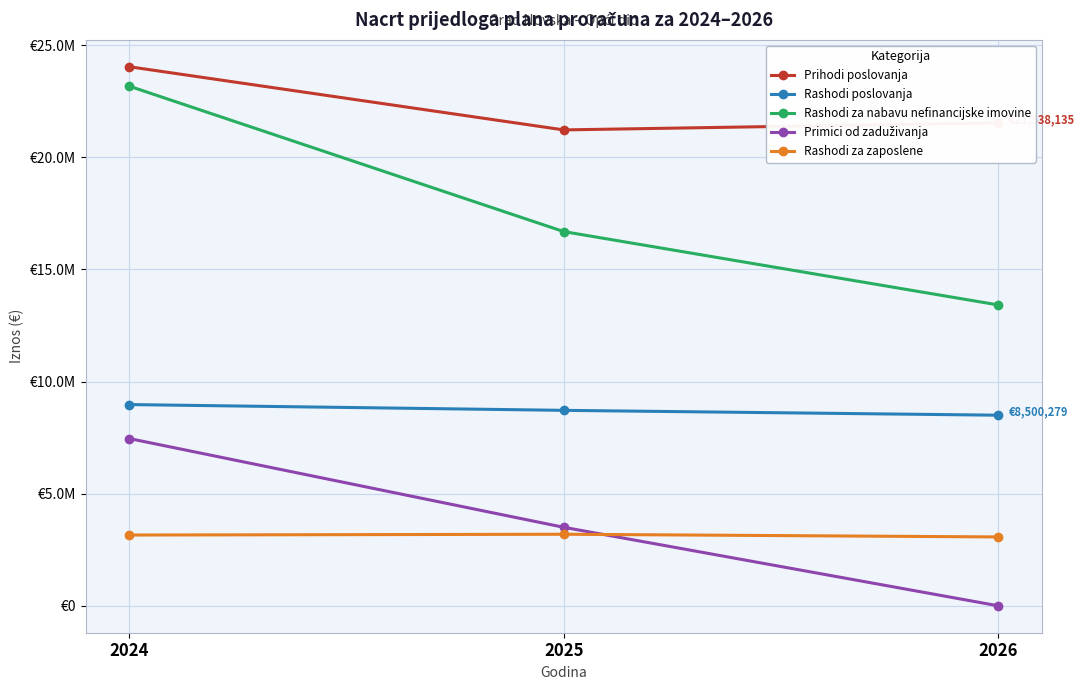

Count the Rashodi za zaposlene values in the range 3069931 to 3189931.

3